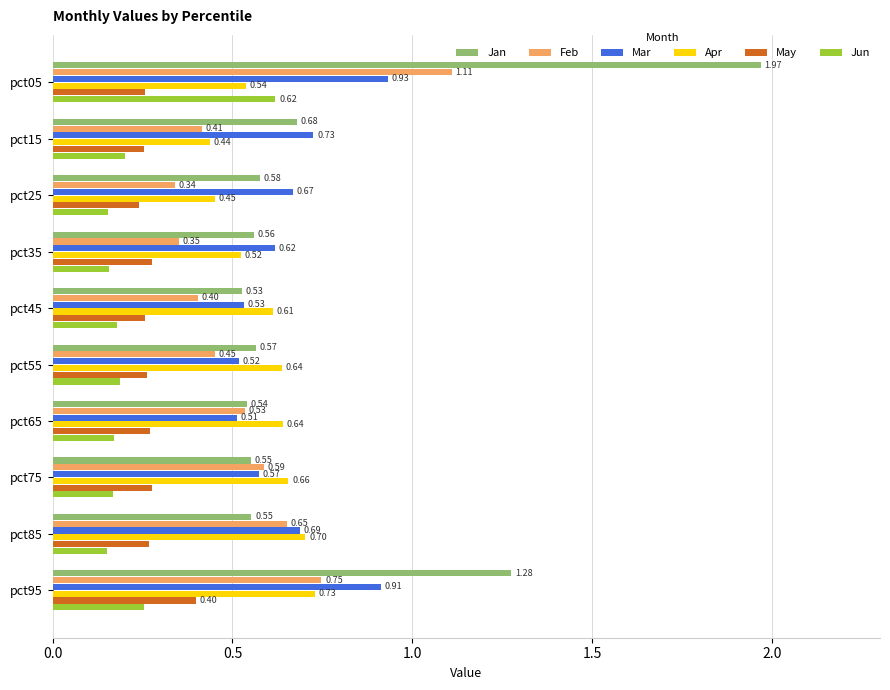

What is the spread (max minus min) of values at pct45?

0.4